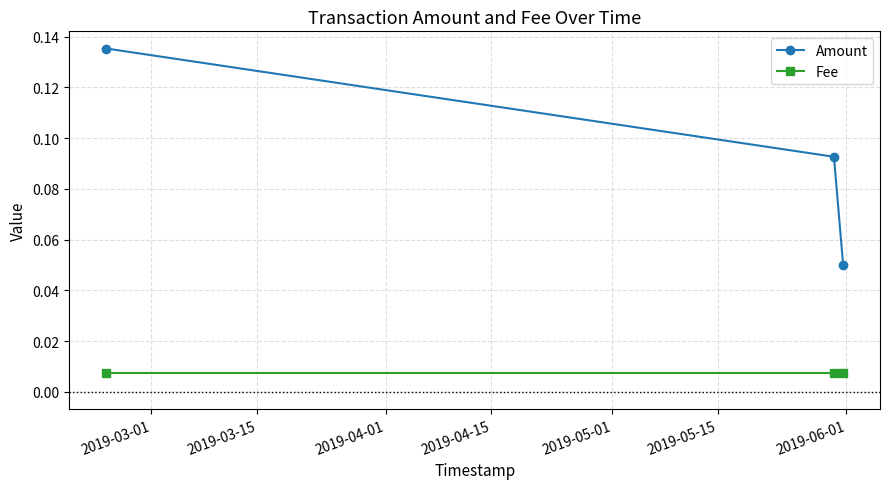

Which series has the widest spread of values?

Amount